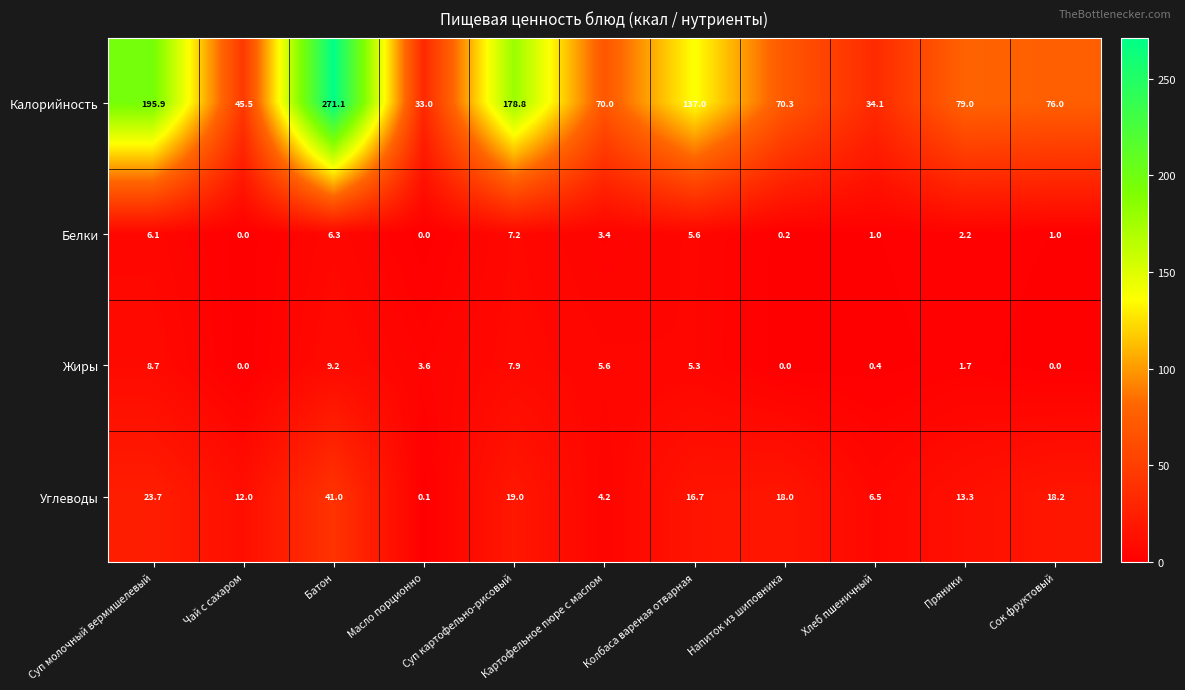

At which label is Калорийность closest to 152?

Колбаса вареная отварная